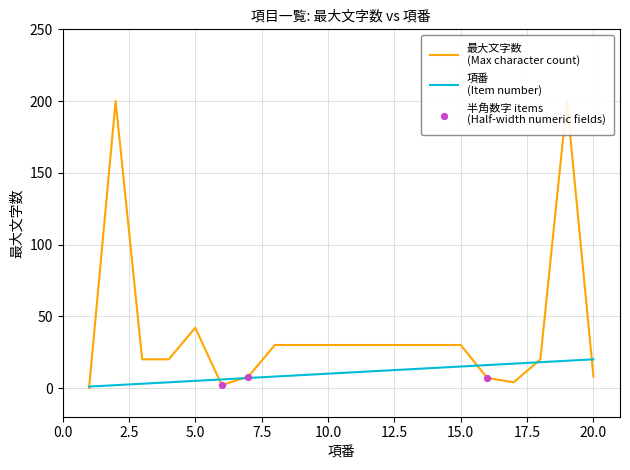

At how many categories does at least one series exceed 75?

2